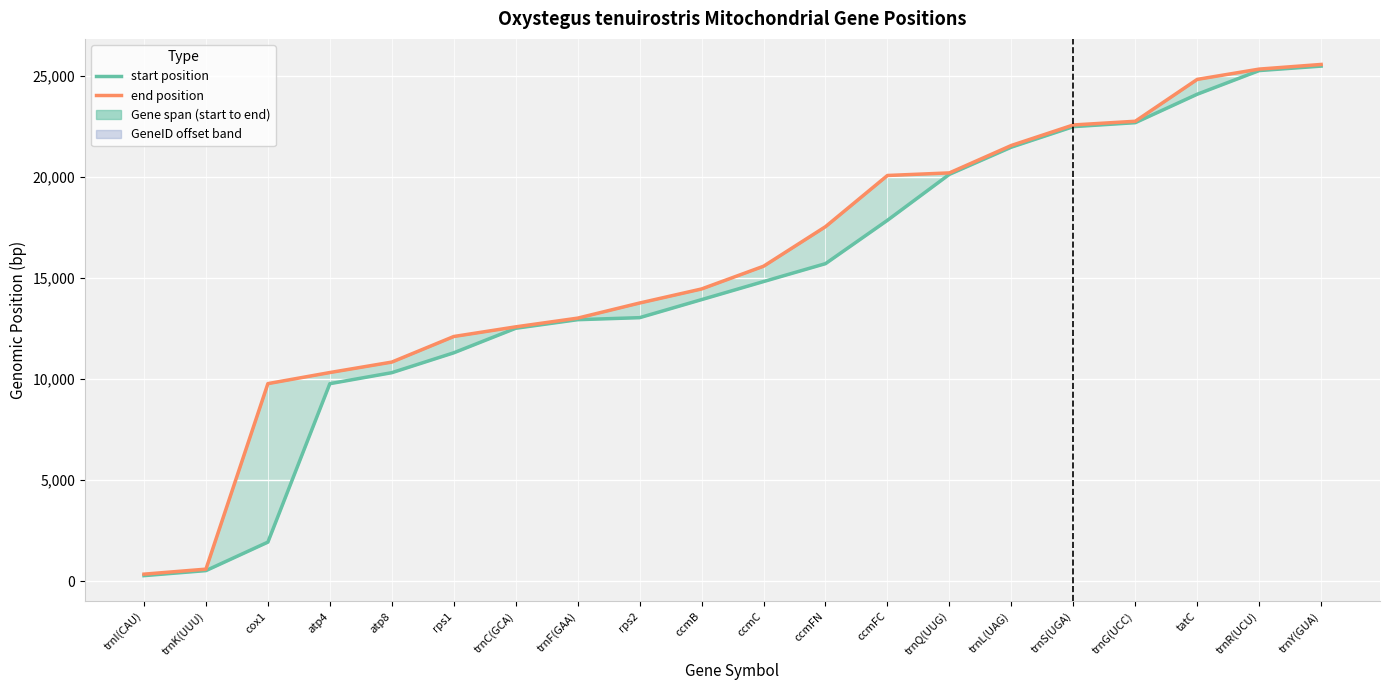

List the labels in order of end position value, smallest first.

trnI(CAU), trnK(UUU), cox1, atp4, atp8, rps1, trnC(GCA), trnF(GAA), rps2, ccmB, ccmC, ccmFN, ccmFC, trnQ(UUG), trnL(UAG), trnS(UGA), trnG(UCC), tatC, trnR(UCU), trnY(GUA)